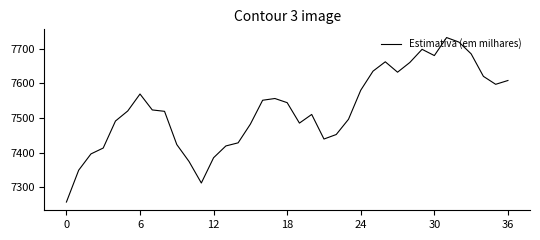

What is the difference between the maximum and minimum values?

475